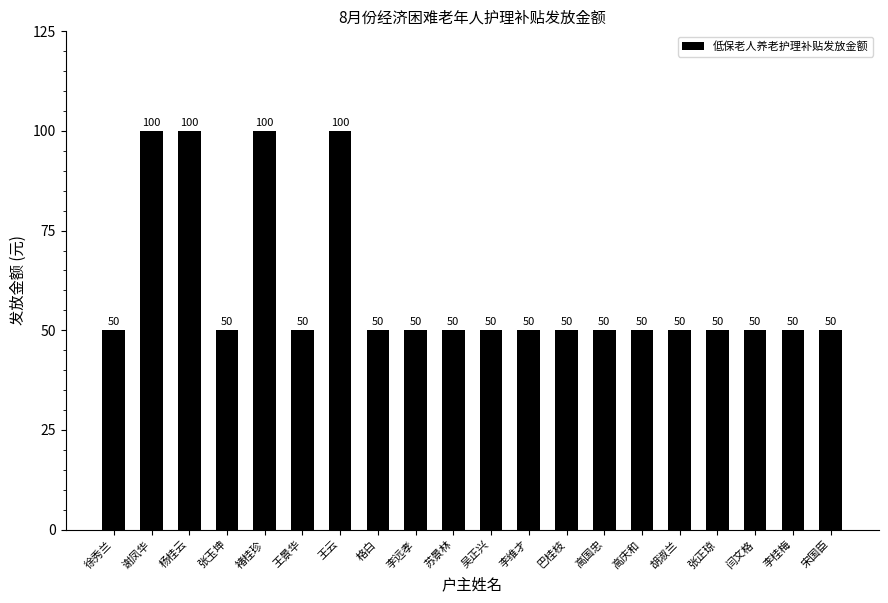

True or false: the data shows 50 at 张正琼.

True